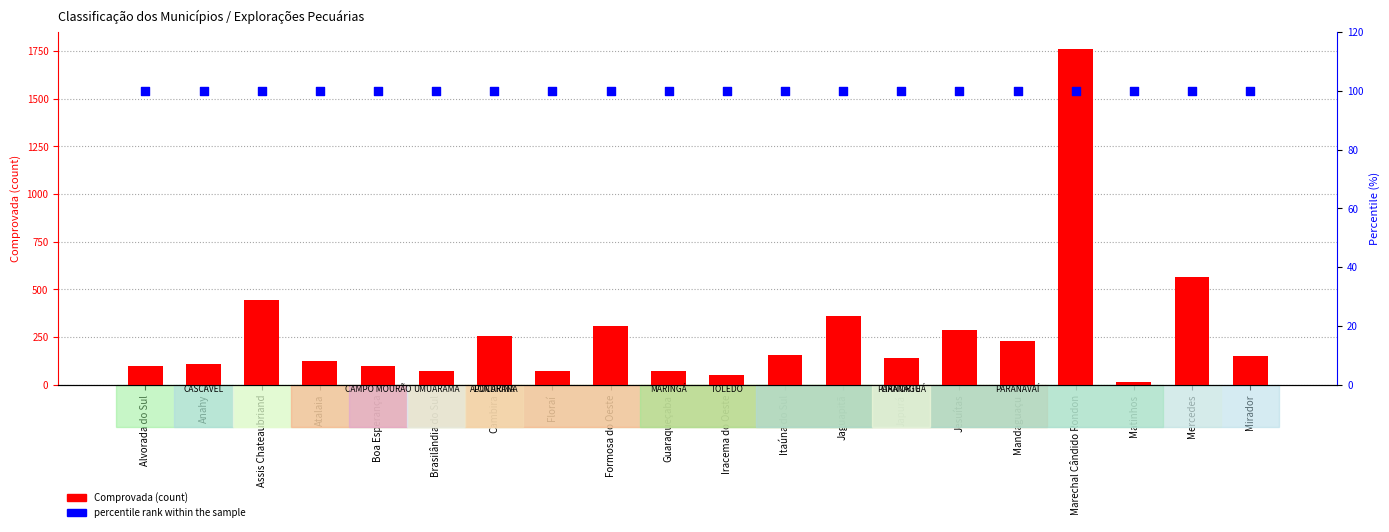

At which category is the sum across all series the highest?

Marechal Cândido Rondon